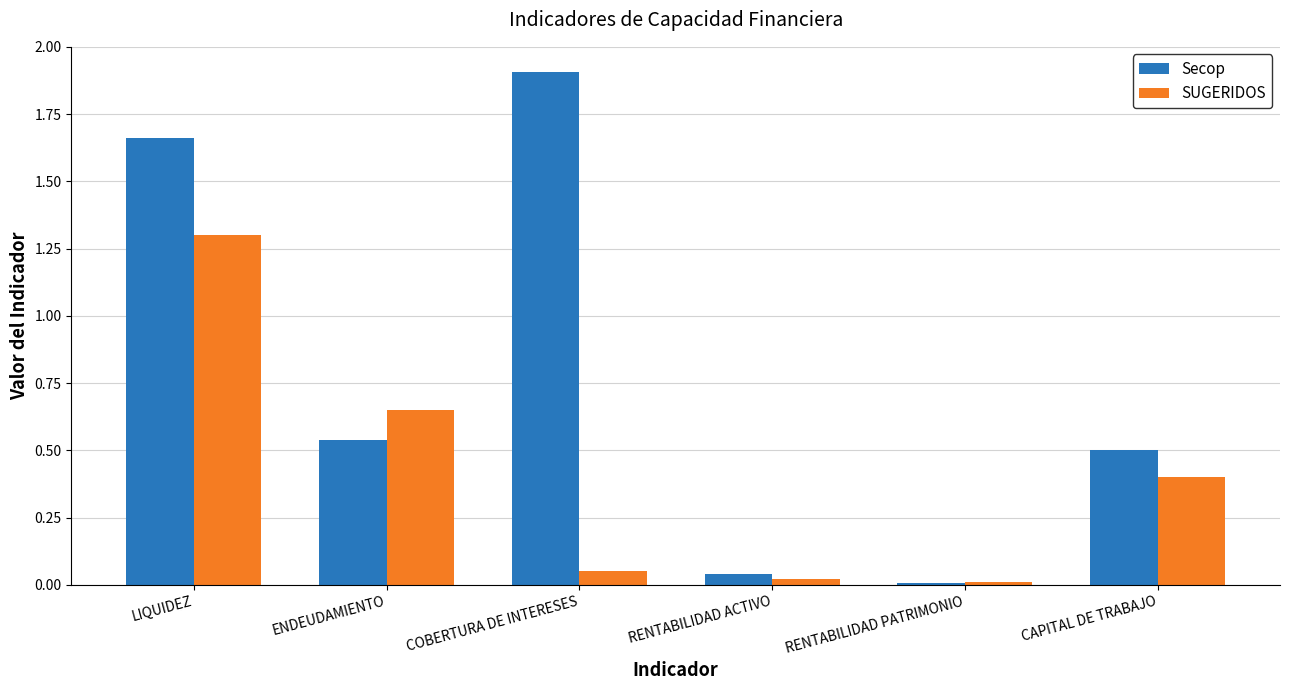

What are all the series names shown in the legend?

Secop, SUGERIDOS